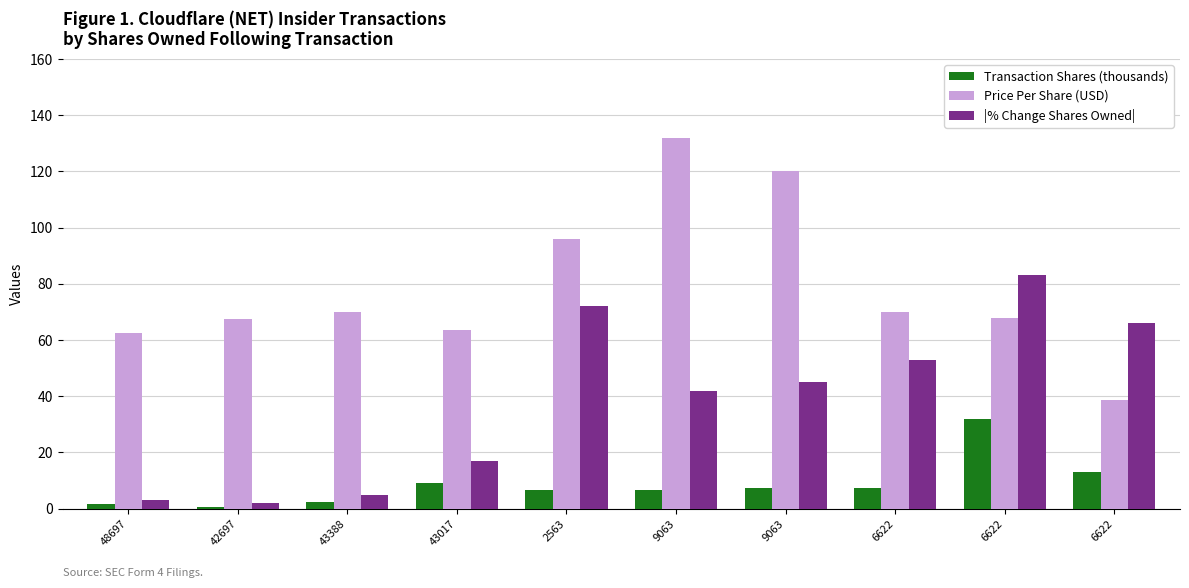

Reading right to left, list all the values displayed in this chart.

Transaction Shares (thousands): 6622=13.0	6622=32.0	6622=7.5	9063=7.5	9063=6.5	2563=6.5	43017=9.0	43388=2.5	42697=0.7	48697=1.5
Price Per Share (USD): 6622=38.5	6622=67.8	6622=69.8	9063=120.0	9063=131.9	2563=95.8	43017=63.6	43388=70.0	42697=67.5	48697=62.6
|% Change Shares Owned|: 6622=66.0	6622=83.0	6622=53.0	9063=45.0	9063=42.0	2563=72.0	43017=17.0	43388=5.0	42697=2.0	48697=3.0